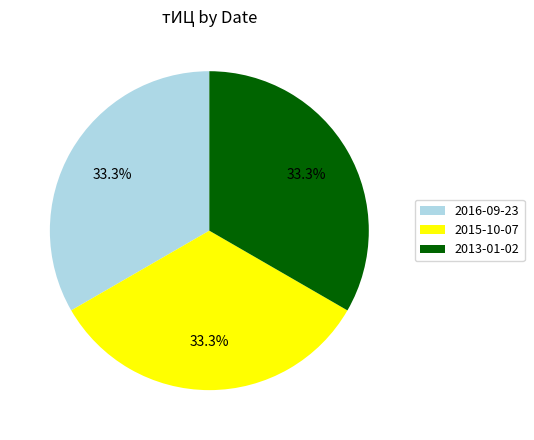

What is the ratio of the value at 2015-10-07 to the value at 2013-01-02?

1.0